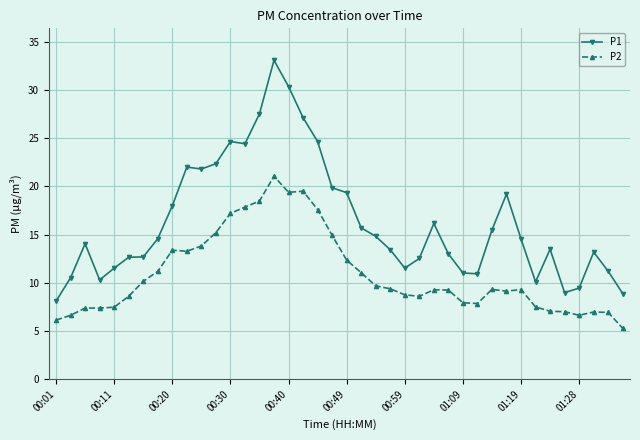

Count the number of data series in this chart.

2